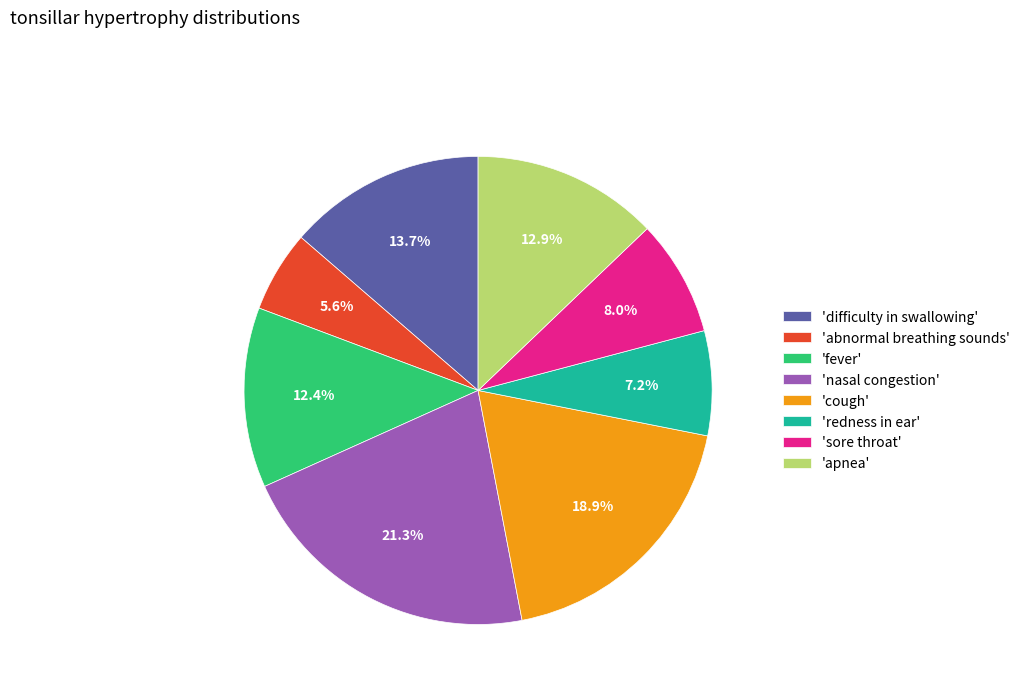

Between 'apnea' and 'cough', which is larger?

'cough'